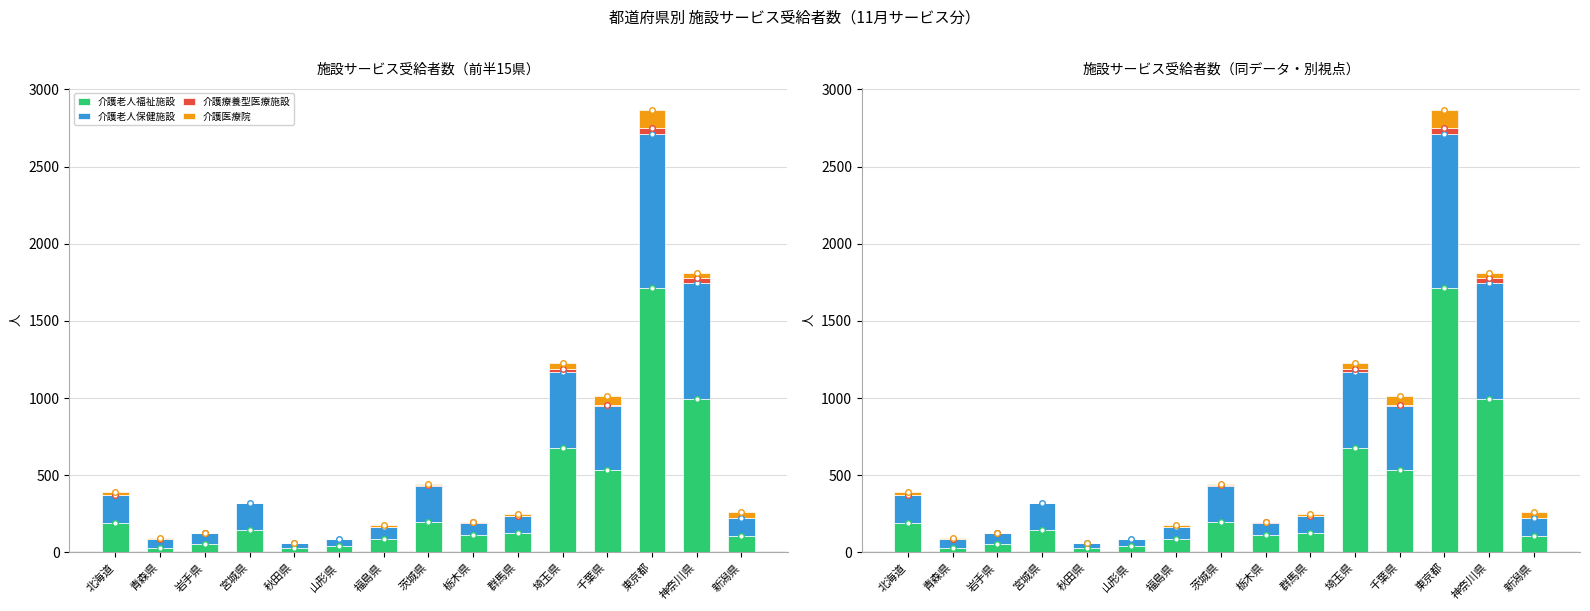

What is the difference between the highest and lowest values at 茨城県?

234